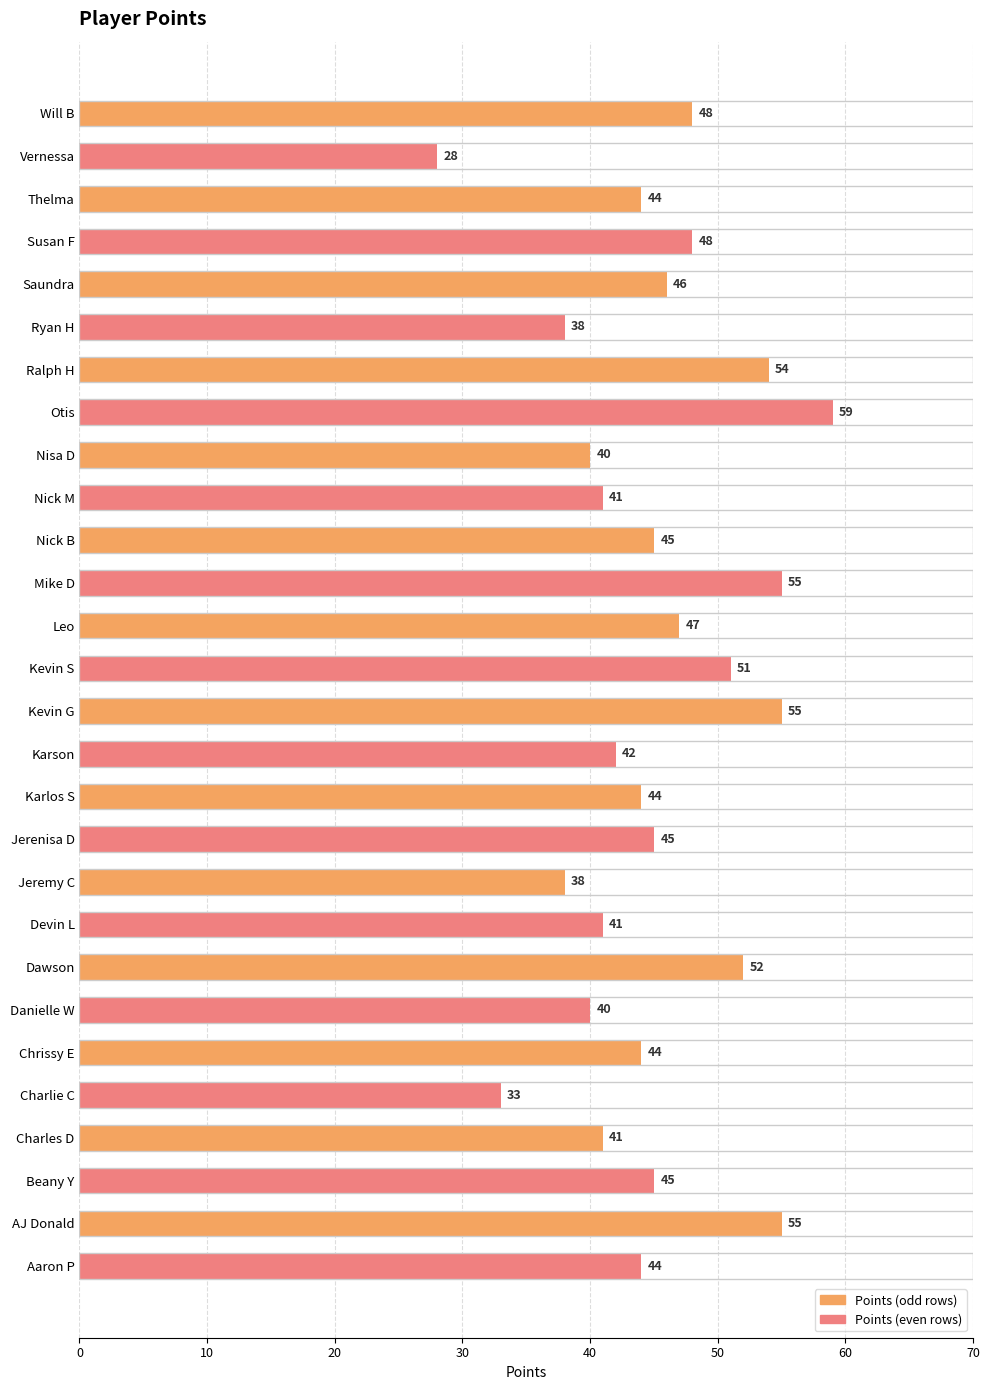

What is the sum of all values?

1263